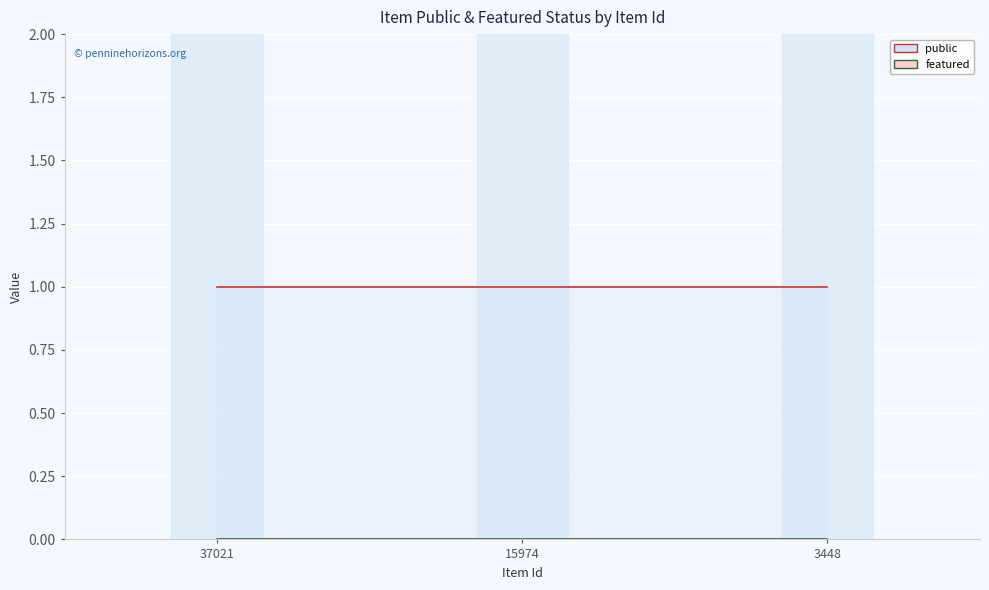

What is the value of the public point at the 2nd from the left?

1